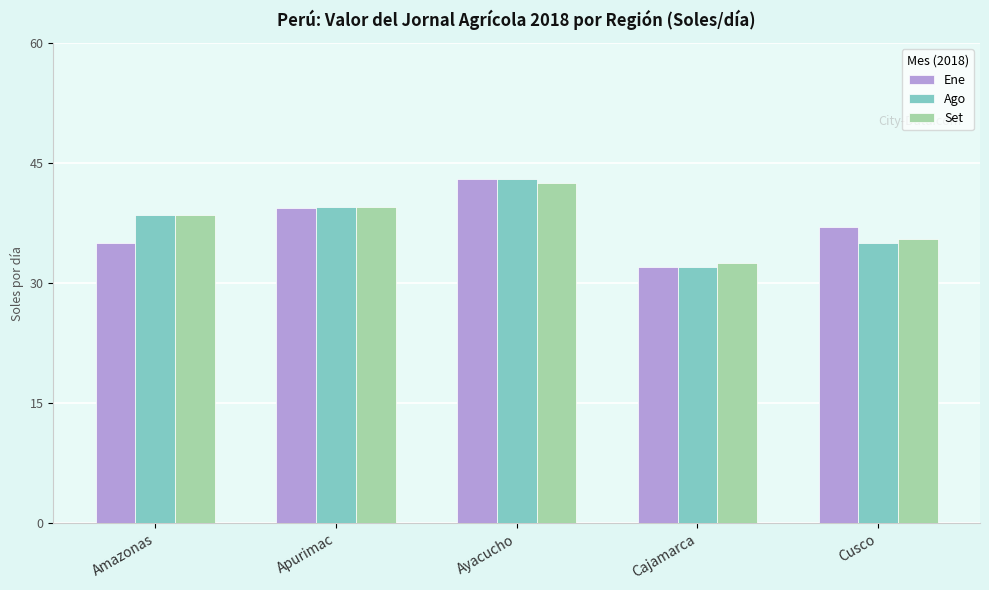

Reading right to left, what are all the values shown in this chart?

Ene: 37.0	32.0	43.0	39.4	35.0
Ago: 35.0	32.0	43.0	39.5	38.5
Set: 35.5	32.5	42.5	39.5	38.5